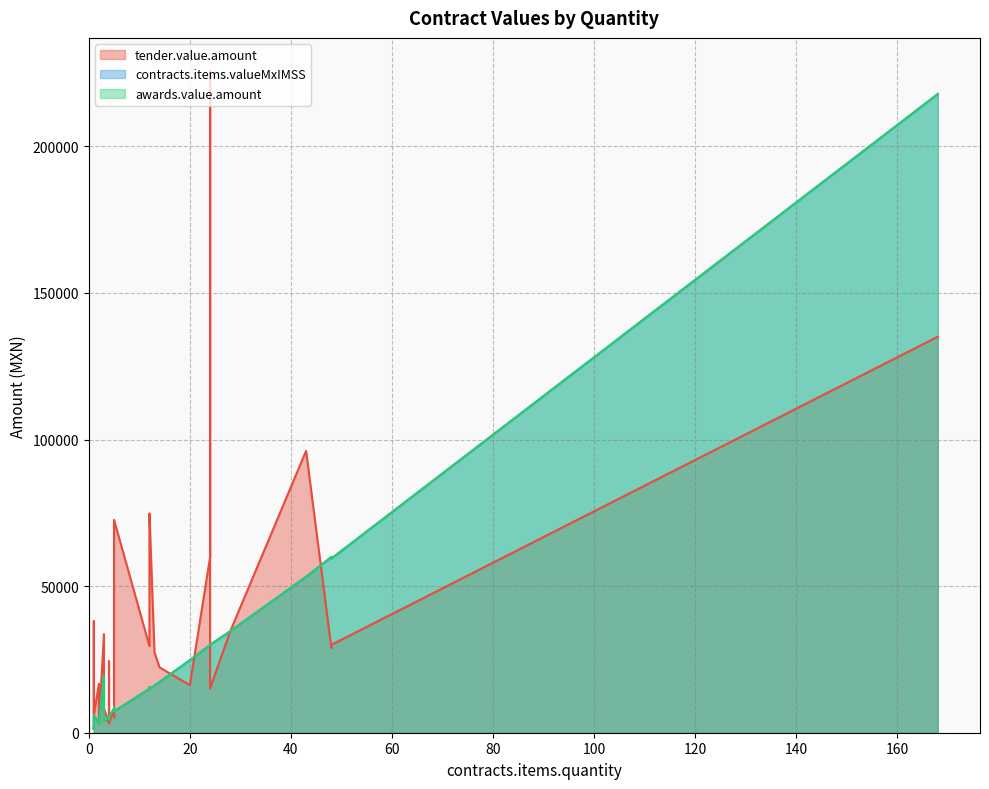

Reading right to left, extract all data points from this chart.

tender.value.amount: 1=38009.8	1=1542.2	1=3828.0	2=3039.2	2=3596.0	2=16709.9	3=8222.7	4=24333.3	4=3210.4	4=3210.4	1=6032.0	5=72594.0	5=8265.0	5=5202.6	12=74796.7	12=29541.3	12=57414.6	13=27428.3	14=22274.0	3=33640.0	20=16214.8	24=15119.5	24=59872.7	24=225717.0	28=34648.5	43=96145.3	48=29975.5	48=28884.0	168=135077.4
contracts.items.valueMxIMSS: 1=1237.5	1=1542.2	1=1947.6	2=3039.2	2=3179.1	2=3209.3	3=3985.3	4=4580.8	4=5244.6	4=5244.6	1=6032.0	5=7270.5	5=8265.0	5=8700.0	12=14849.4	12=14984.5	12=15561.7	13=16086.8	14=17324.2	3=19488.0	20=24748.9	24=29968.9	24=29968.9	24=29968.9	28=34648.5	43=53210.2	48=59397.4	48=59937.8	168=217864.1
awards.value.amount: 1=1237.5	1=1542.2	1=1947.6	2=3039.2	2=3179.1	2=3209.3	3=3985.3	4=4580.8	4=5244.6	4=5244.6	1=6032.0	5=7270.5	5=8265.0	5=8700.0	12=14849.4	12=14984.5	12=15561.7	13=16086.8	14=17324.2	3=19488.0	20=24748.9	24=29968.9	24=29968.9	24=29968.9	28=34648.5	43=53210.2	48=59397.4	48=59937.8	168=217864.1